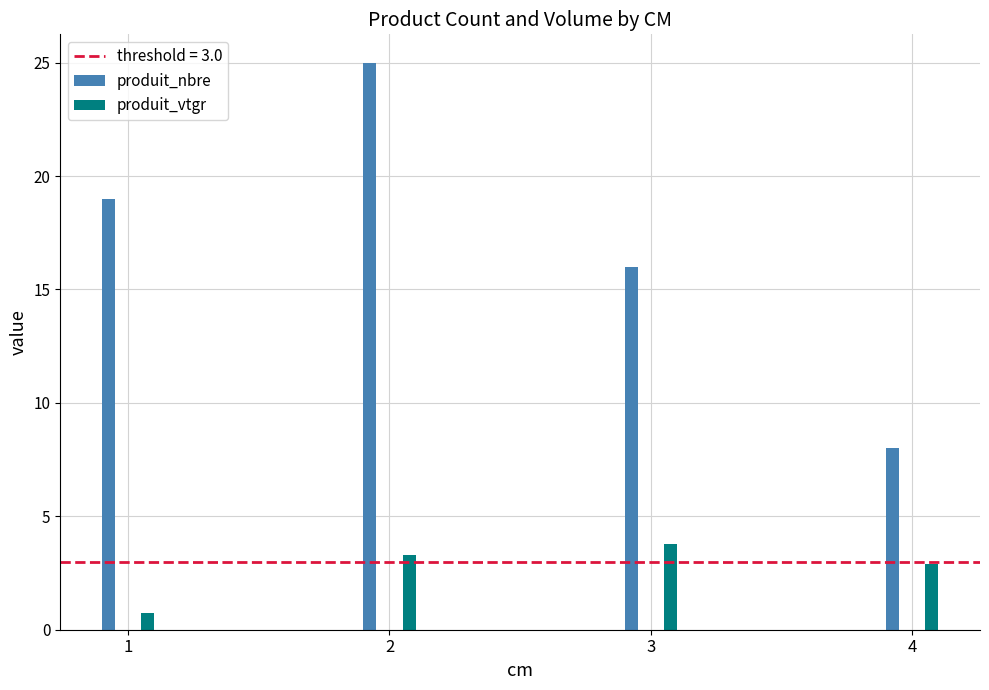

What is the difference between the second highest and minimum values in the produit_nbre series?

11.0